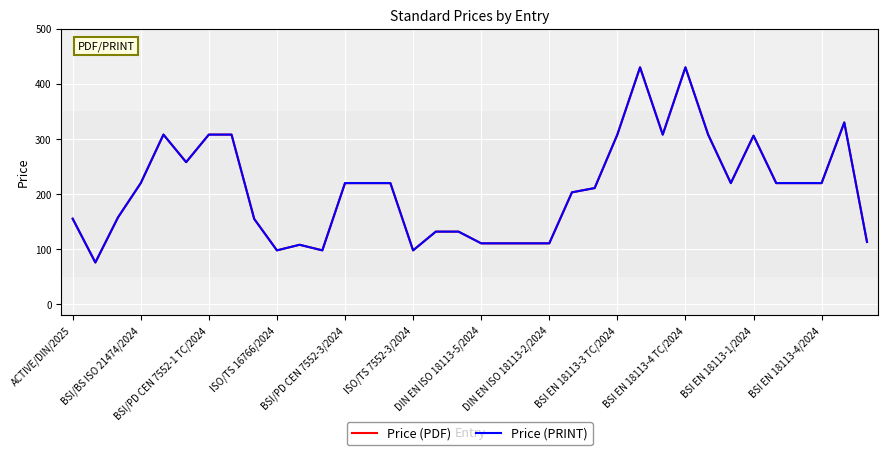

Is this an area chart (filled region under the line)?

No